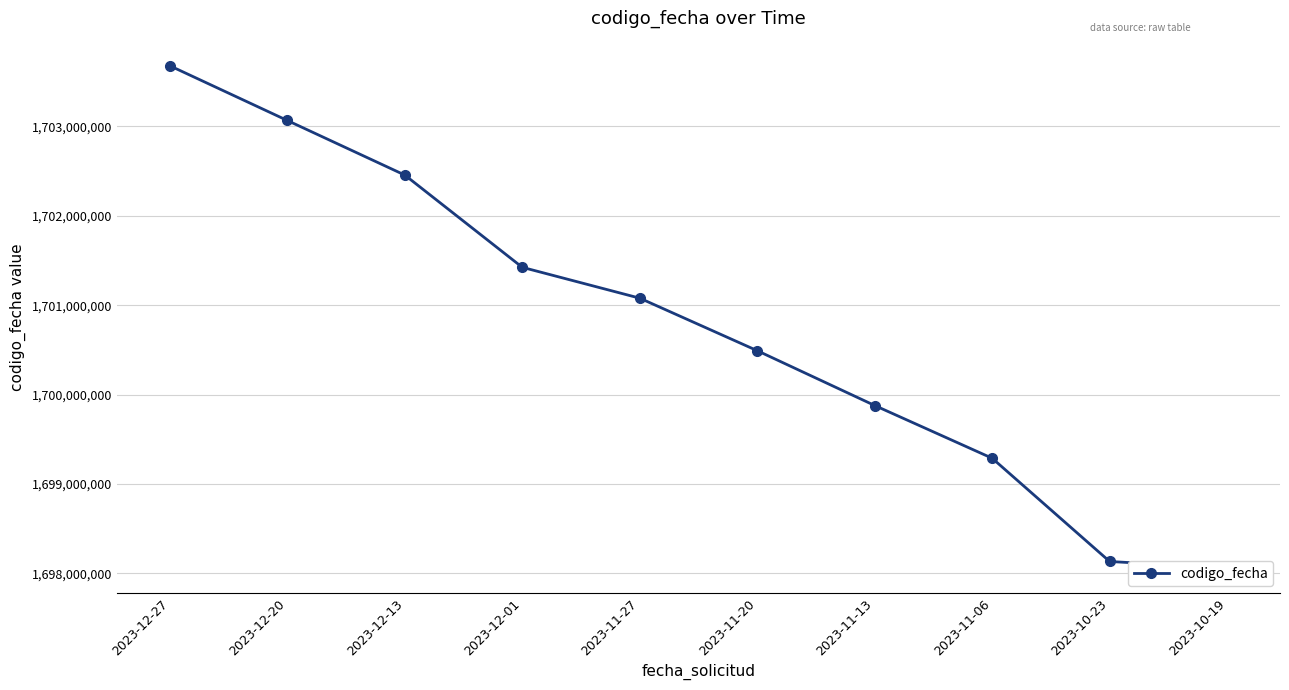

What is the change in value from 2023-10-23 to 2023-10-19?

-72604